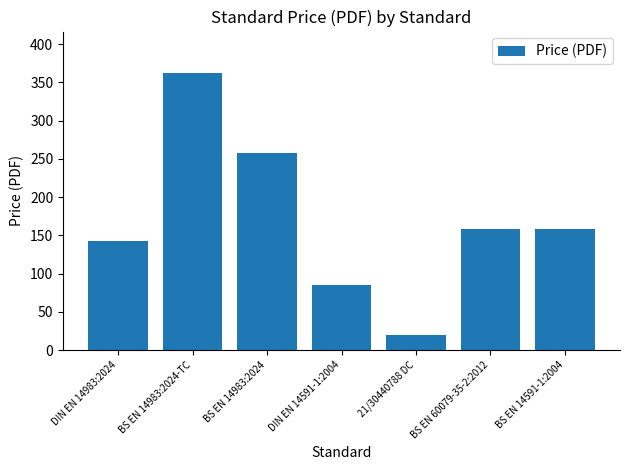

True or false: the data shows 227.2 at BS EN 14591-1:2004.

False